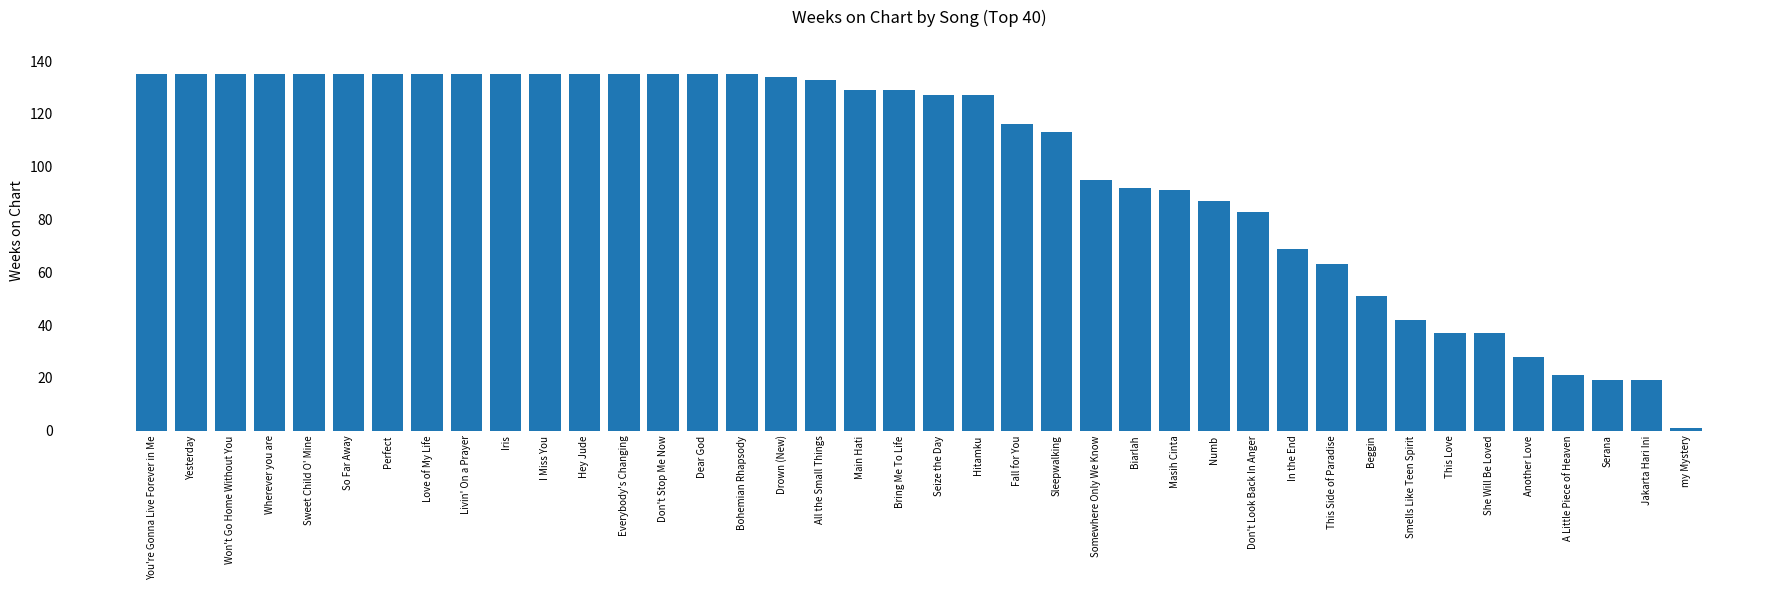

Reading left to right, list all the values displayed in this chart.

135	135	135	135	135	135	135	135	135	135	135	135	135	135	135	135	134	133	129	129	127	127	116	113	95	92	91	87	83	69	63	51	42	37	37	28	21	19	19	1